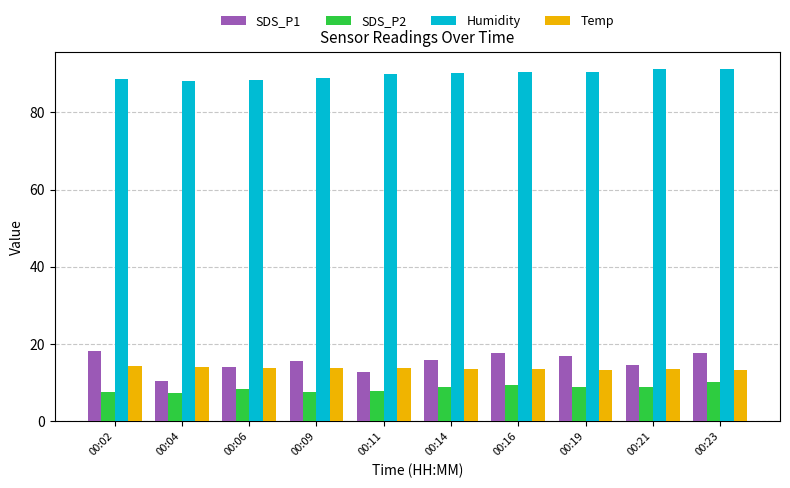

Rank the series at 00:02 from lowest to highest value.

SDS_P2, Temp, SDS_P1, Humidity